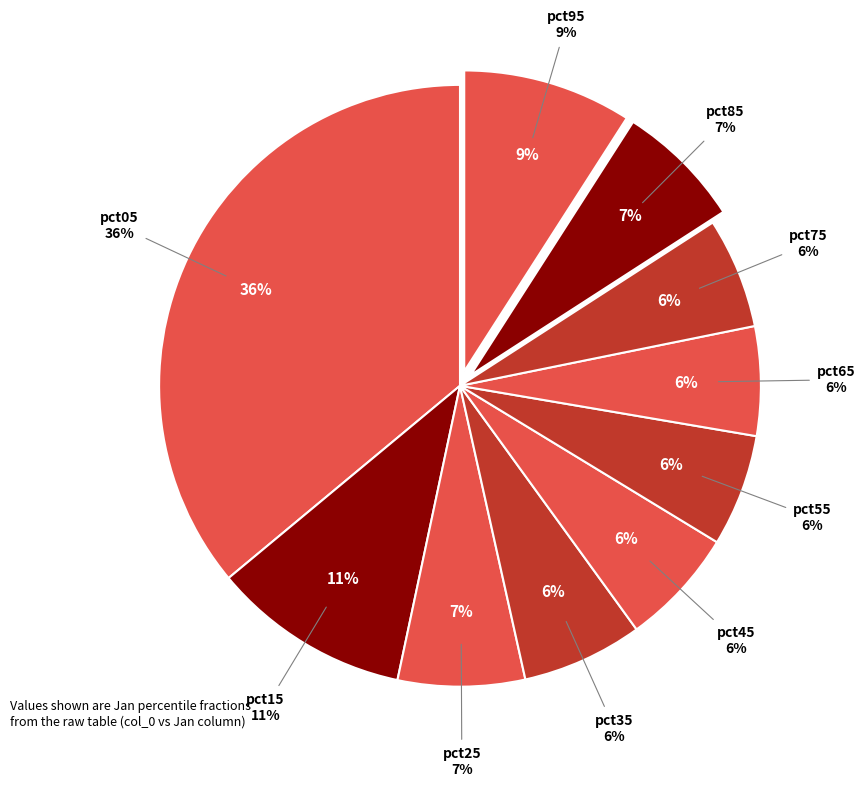

To the nearest percent, what portion does pct95 represent?

9%